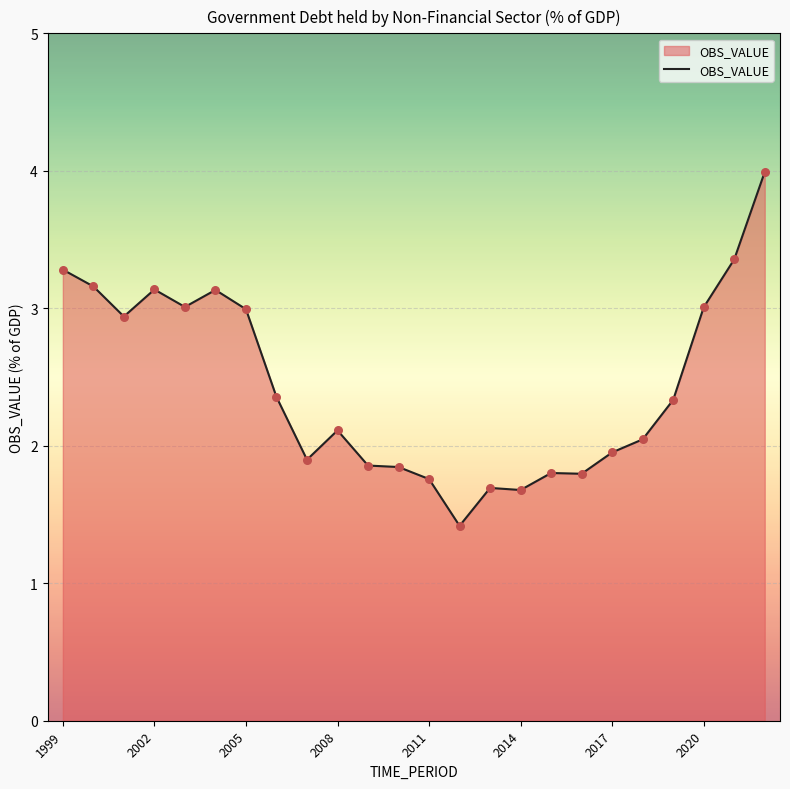

What is the difference between the maximum and minimum values?

2.6